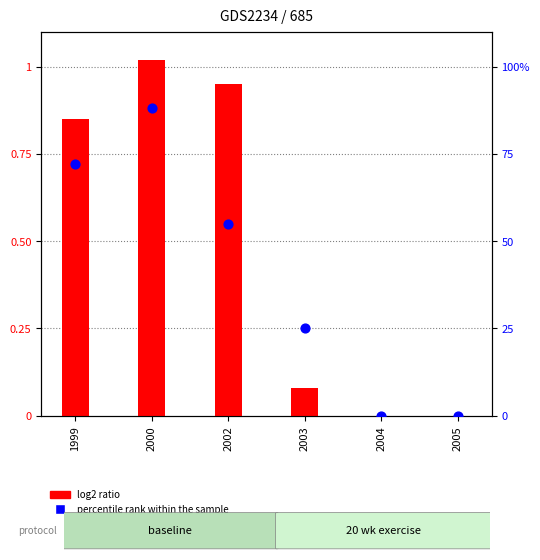

Is the value of percentile rank within the sample at 1999 greater than the value of log2 ratio at 2002?

Yes